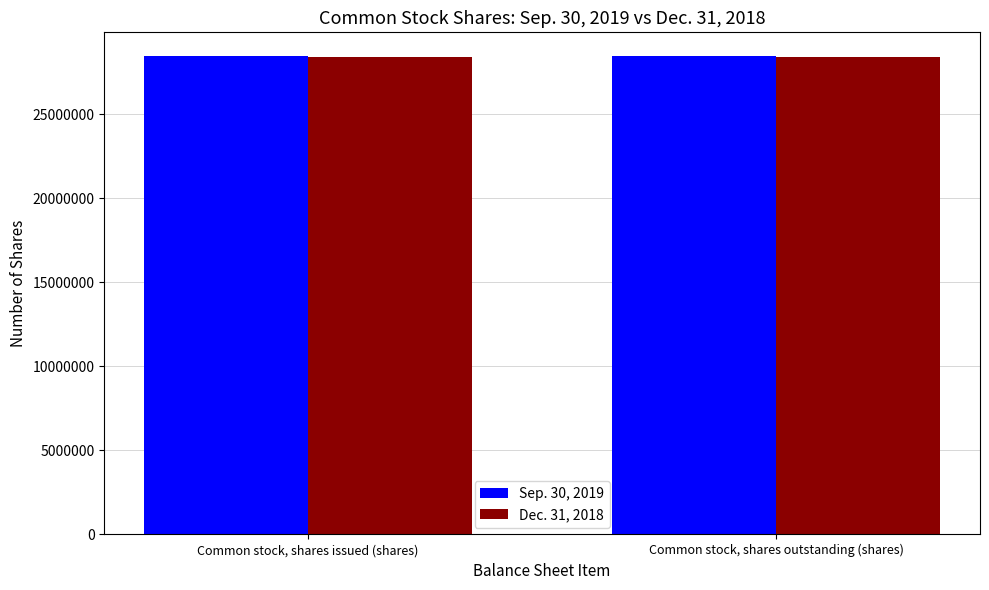

What is the maximum value shown in the chart?

28456490